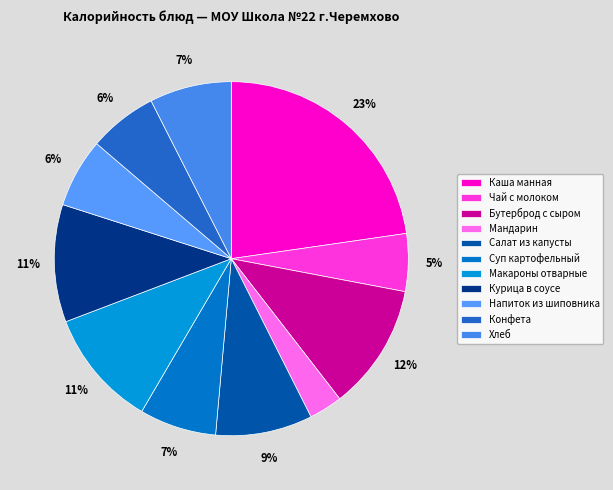

Is it true that Макароны отварные is 11% of the pie?

True